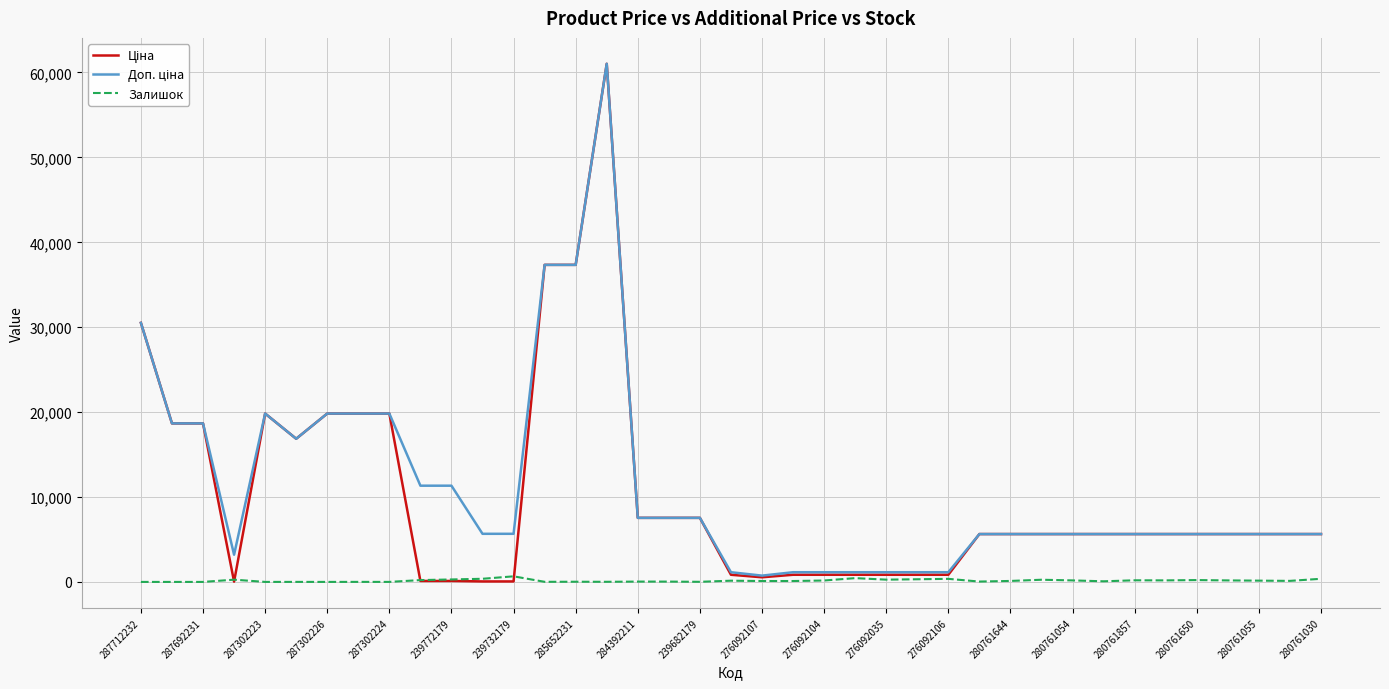

What is the greatest value displayed?

61024.7